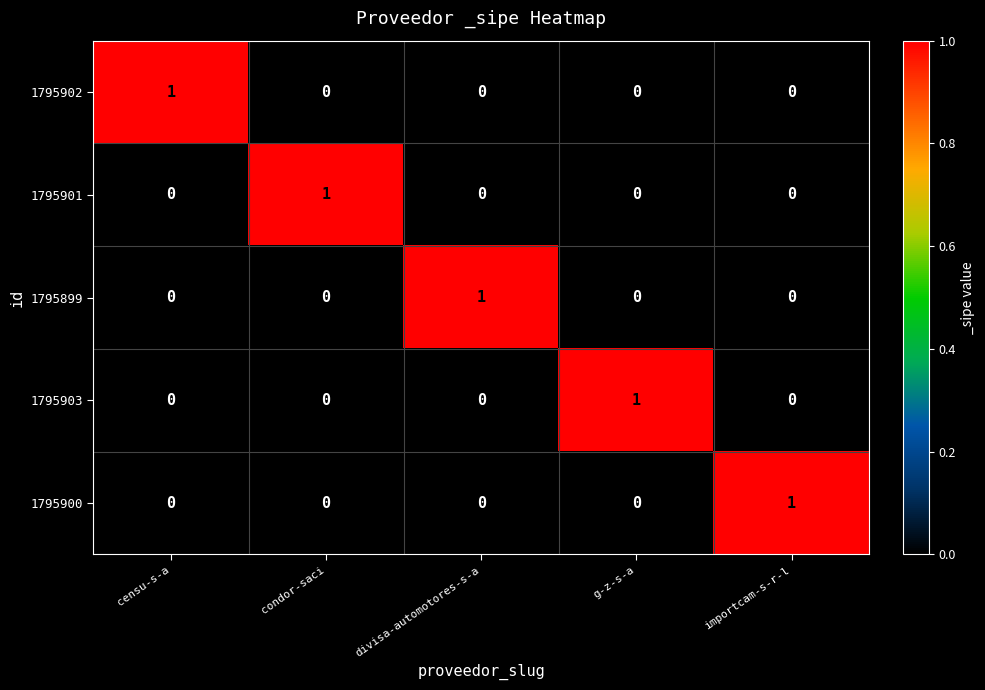

Reading left to right, list all the values displayed in this chart.

1795902: 1	0	0	0	0
1795901: 0	1	0	0	0
1795899: 0	0	1	0	0
1795903: 0	0	0	1	0
1795900: 0	0	0	0	1